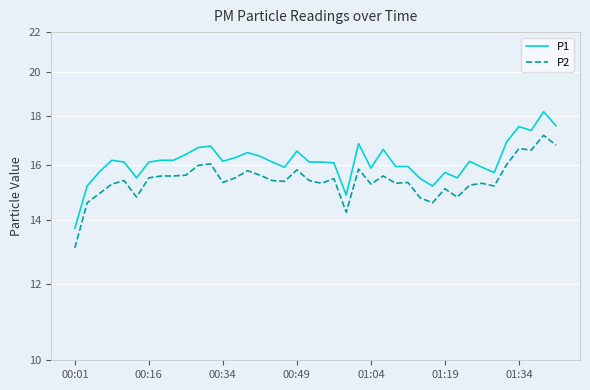

Which series has the largest total across all categories?

P1